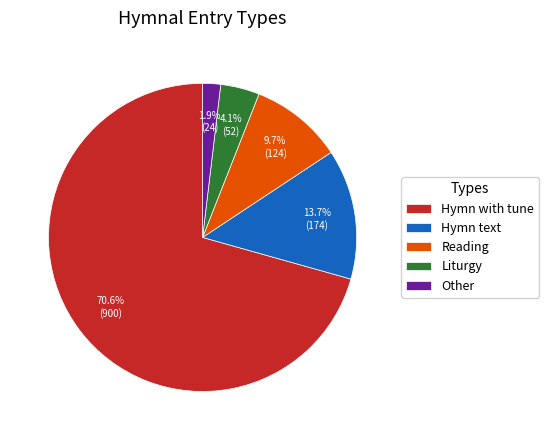

To the nearest percent, what is the difference between the Hymn with tune and Other slice percentages?

69%